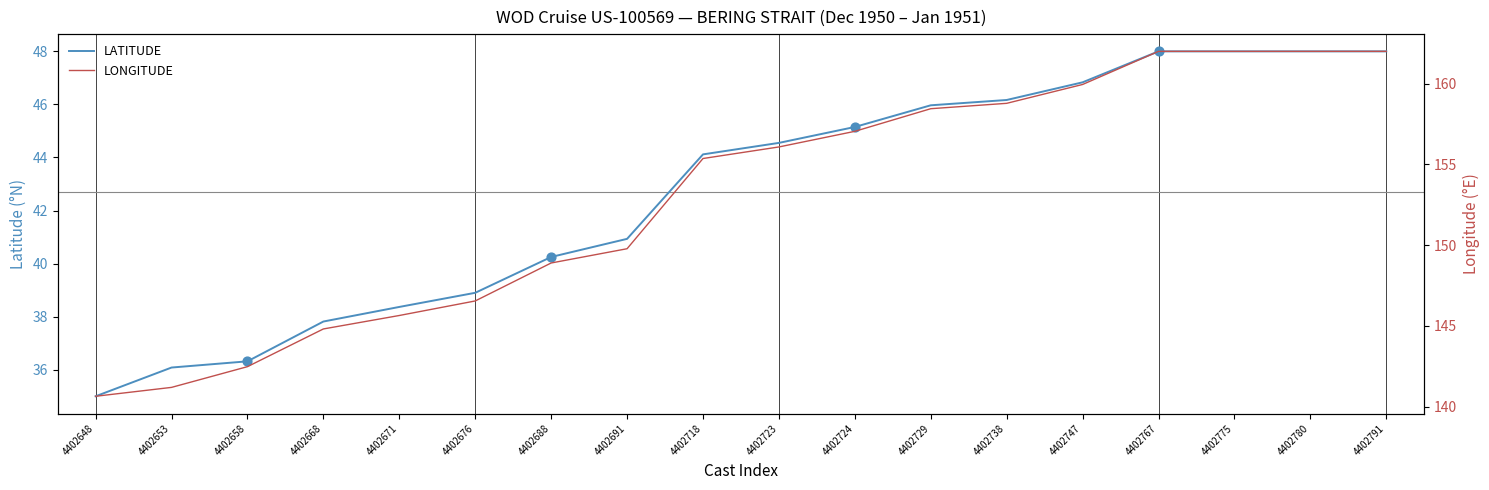

Which series reaches the minimum Y coordinate?

LATITUDE